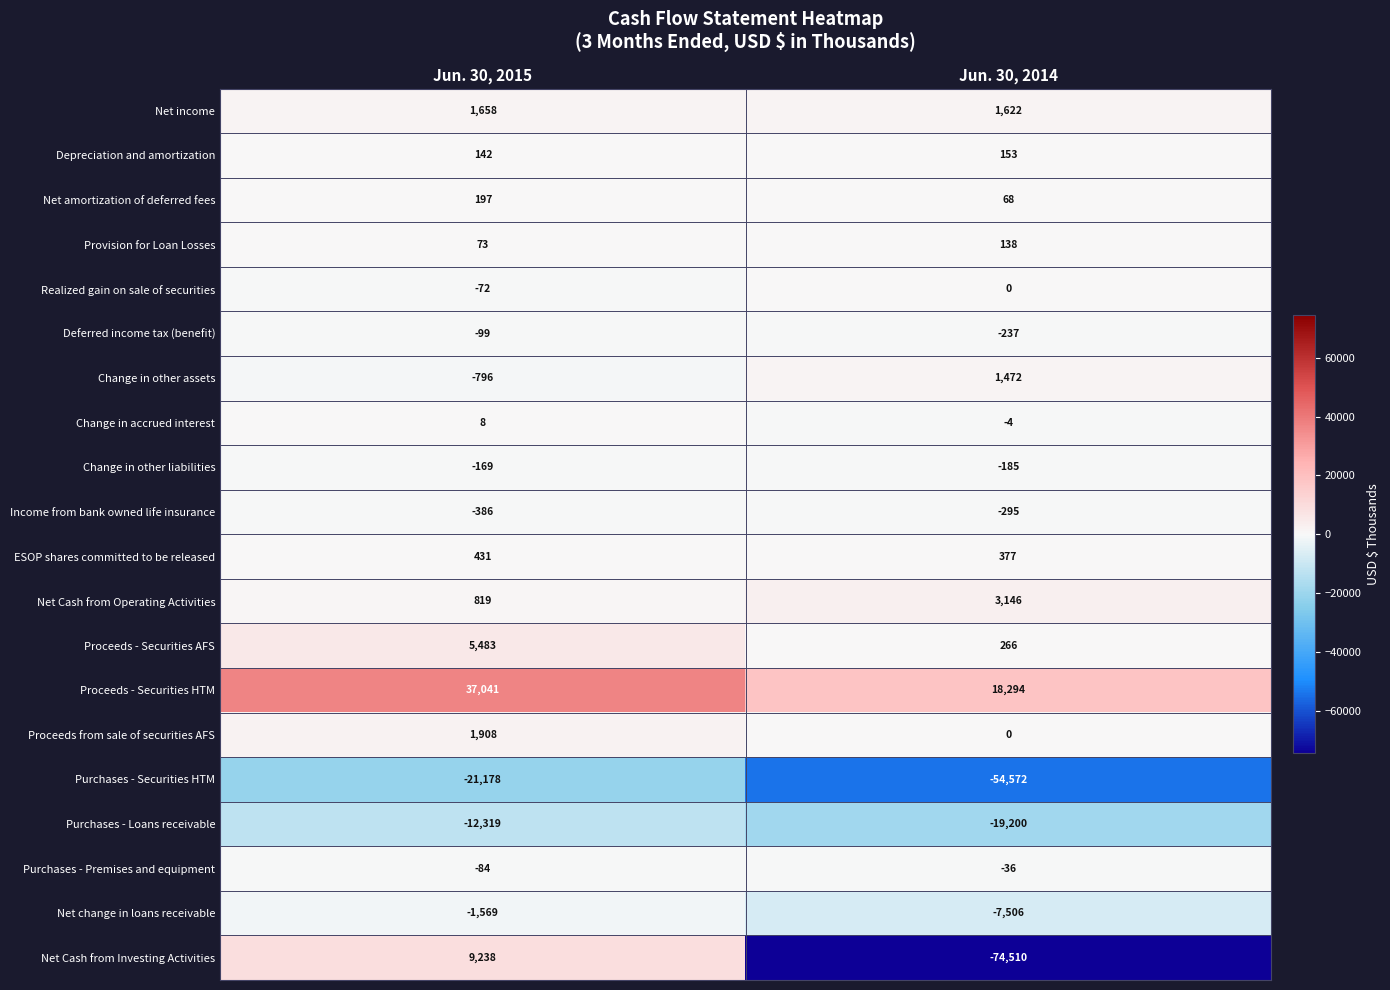

At which category does the chart reach its minimum across all series?

Jun. 30, 2014